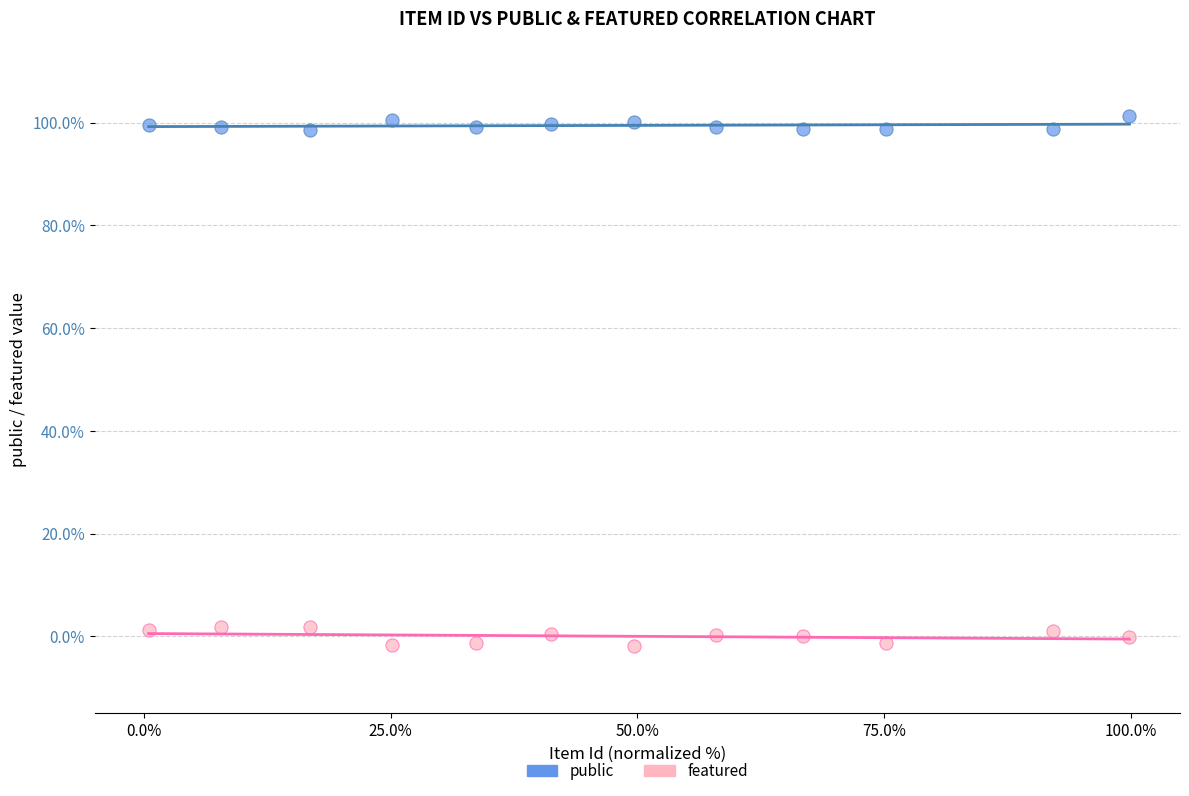

Which series reaches the maximum Y coordinate?

public